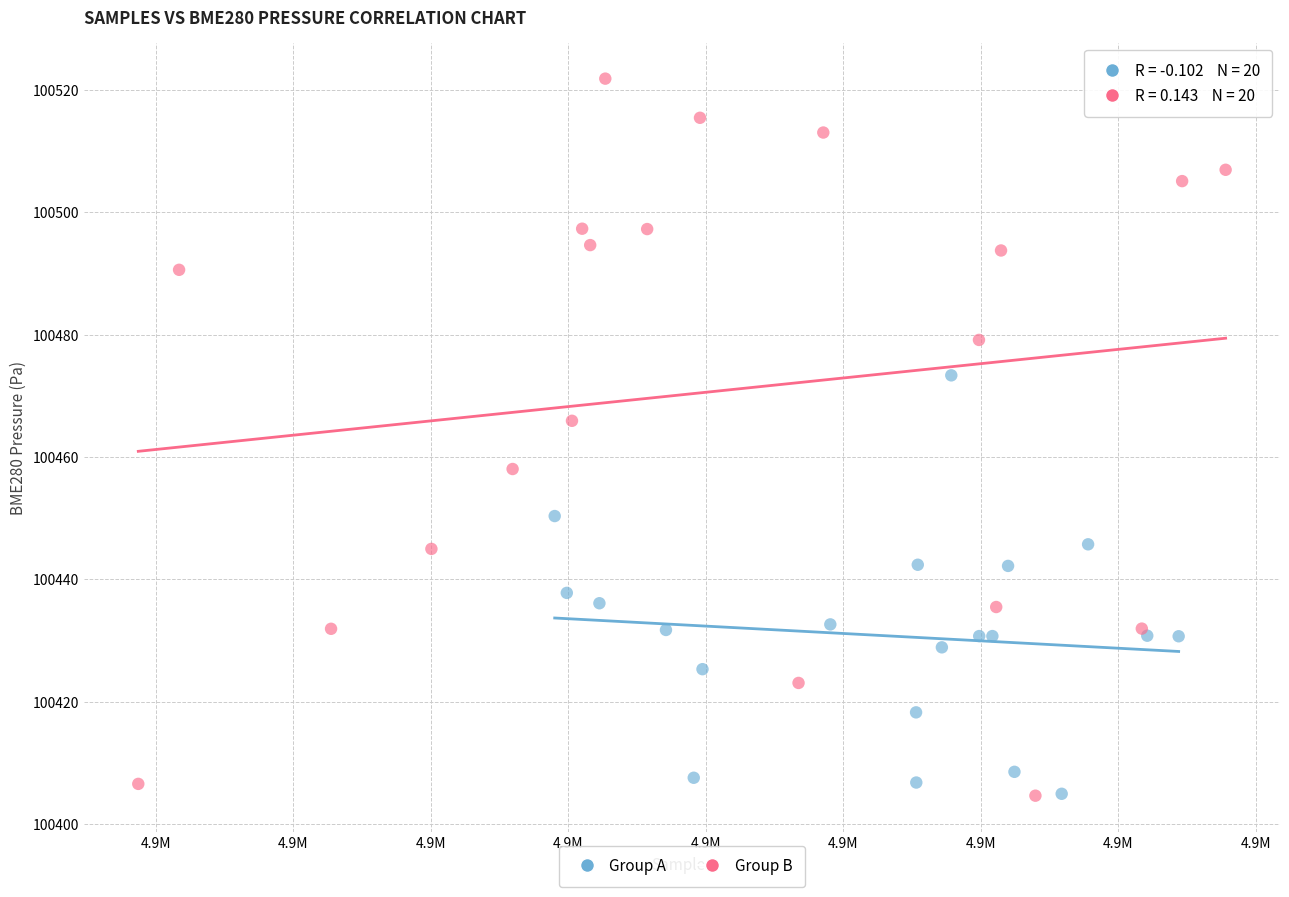

Which series has the largest Y range (max minus min)?

Group B